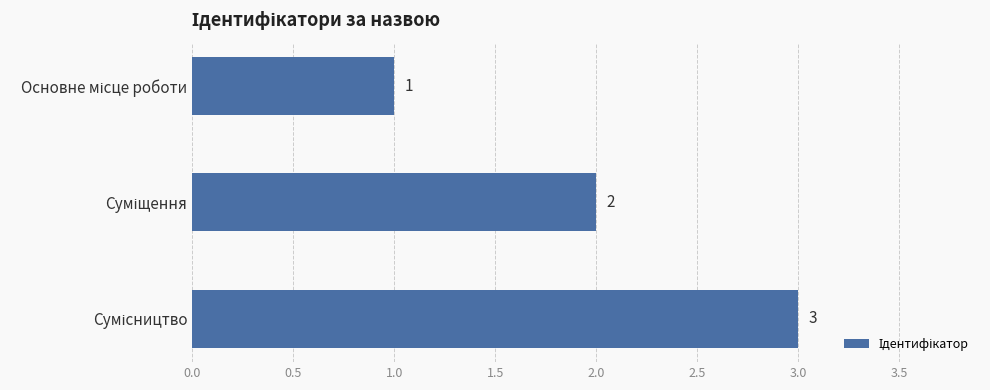

Count the values in the range 1 to 3.

3